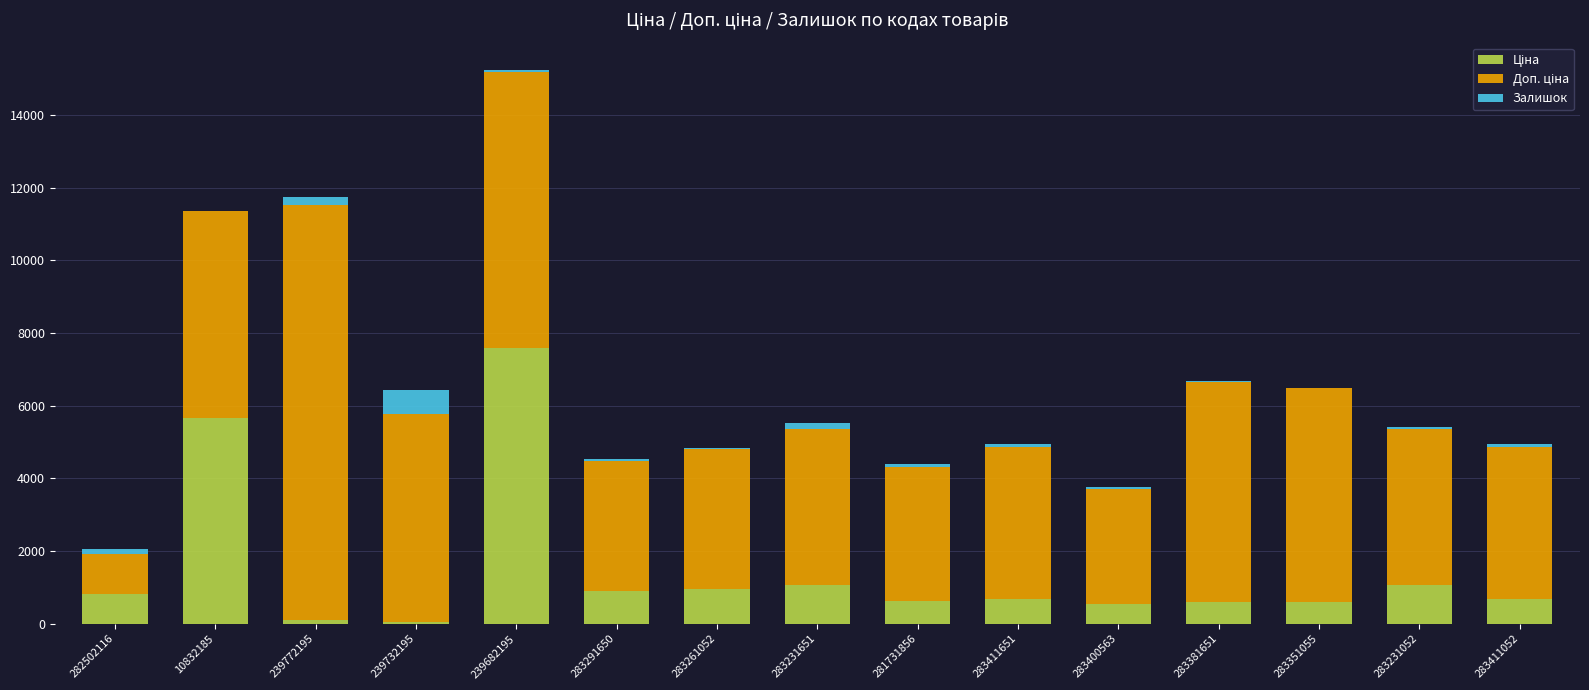

The value of Залишок at 283291650 is 25.2. True or false?

False